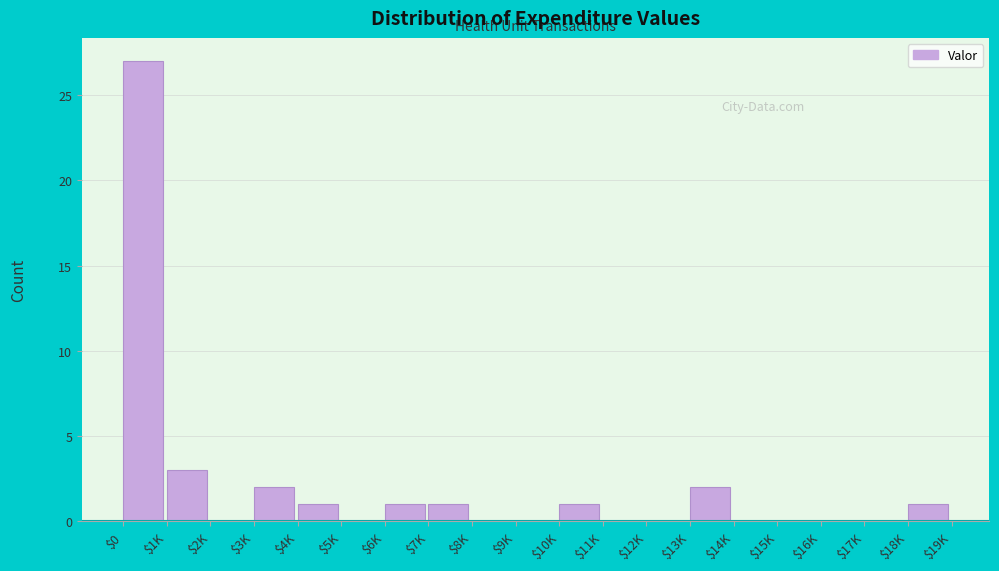

Is it true that the value at $12K is 19?

False